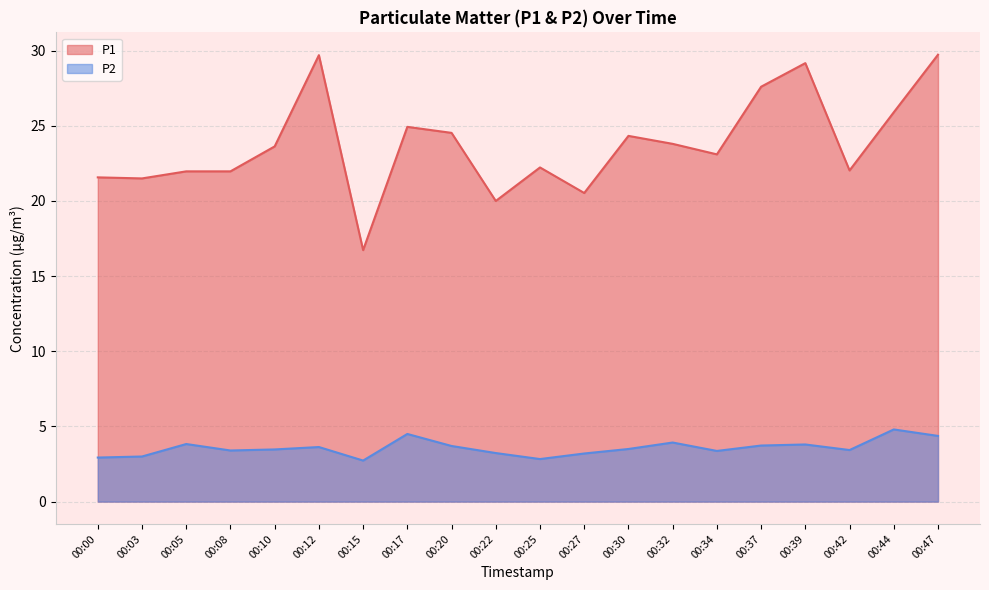

Reading right to left, extract all data points from this chart.

P1: 00:47=29.7	00:44=25.9	00:42=22.0	00:39=29.2	00:37=27.6	00:34=23.1	00:32=23.8	00:30=24.3	00:27=20.5	00:25=22.2	00:22=20.0	00:20=24.5	00:17=24.9	00:15=16.7	00:12=29.7	00:10=23.6	00:08=22.0	00:05=22.0	00:03=21.5	00:00=21.6
P2: 00:47=4.4	00:44=4.8	00:42=3.4	00:39=3.8	00:37=3.7	00:34=3.4	00:32=3.9	00:30=3.5	00:27=3.2	00:25=2.8	00:22=3.2	00:20=3.7	00:17=4.5	00:15=2.7	00:12=3.6	00:10=3.5	00:08=3.4	00:05=3.8	00:03=3.0	00:00=2.9